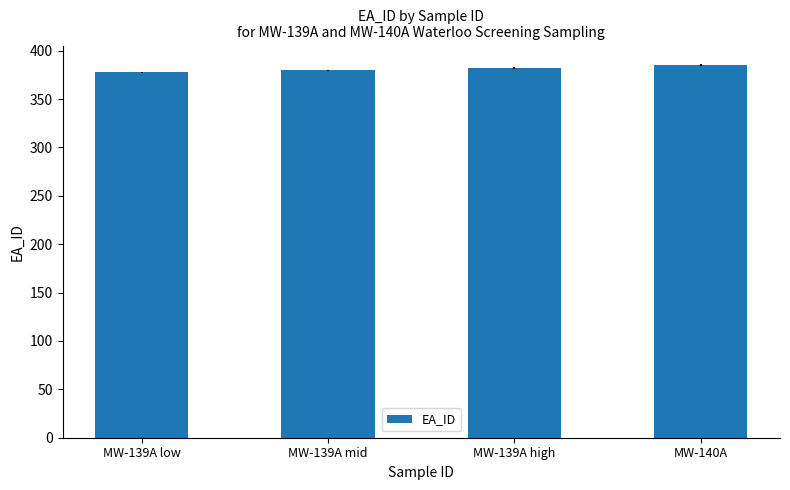

What is the label of the 1st bar from the left?

MW-139A low